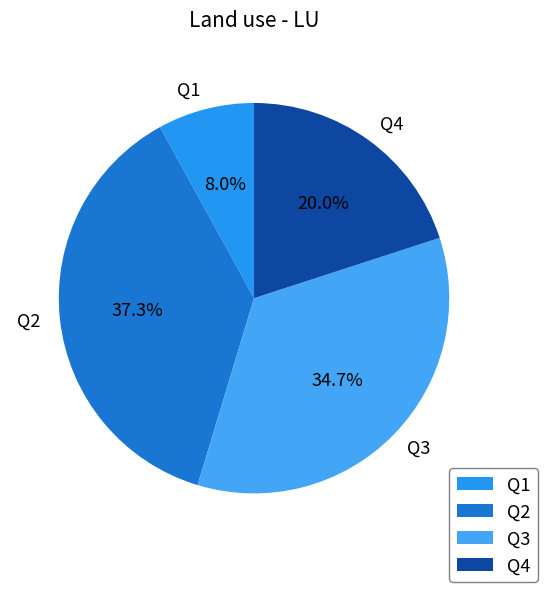

Combined, what portion of the pie is Q4 and Q1?

28.0%